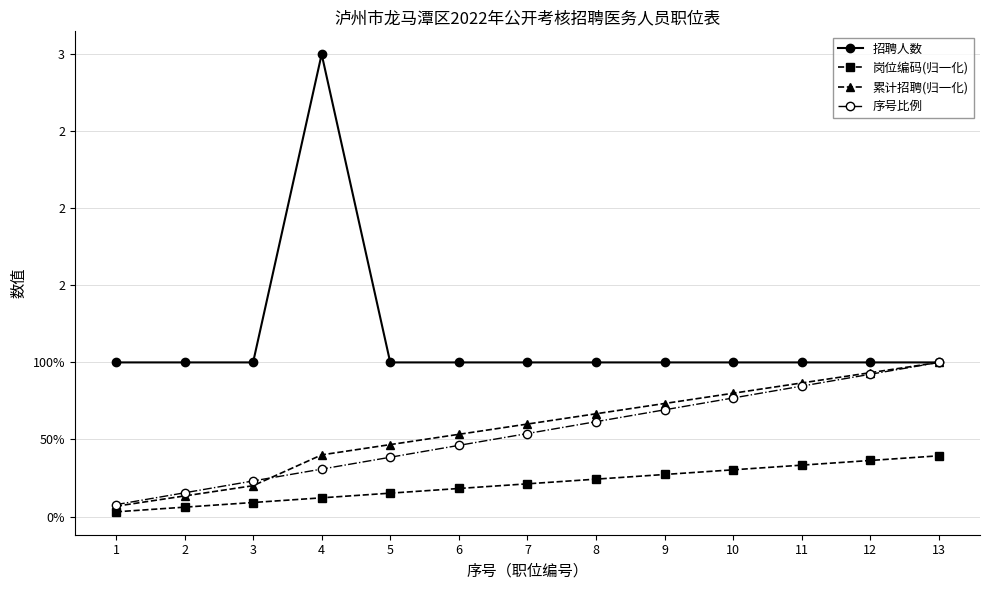

Reading left to right, what are all the values shown in this chart?

招聘人数: 1.0	1.0	1.0	3.0	1.0	1.0	1.0	1.0	1.0	1.0	1.0	1.0	1.0
岗位编码(归一化): 0.0	0.1	0.1	0.1	0.2	0.2	0.2	0.2	0.3	0.3	0.3	0.4	0.4
累计招聘(归一化): 0.1	0.1	0.2	0.4	0.5	0.5	0.6	0.7	0.7	0.8	0.9	0.9	1.0
序号比例: 0.1	0.2	0.2	0.3	0.4	0.5	0.5	0.6	0.7	0.8	0.8	0.9	1.0